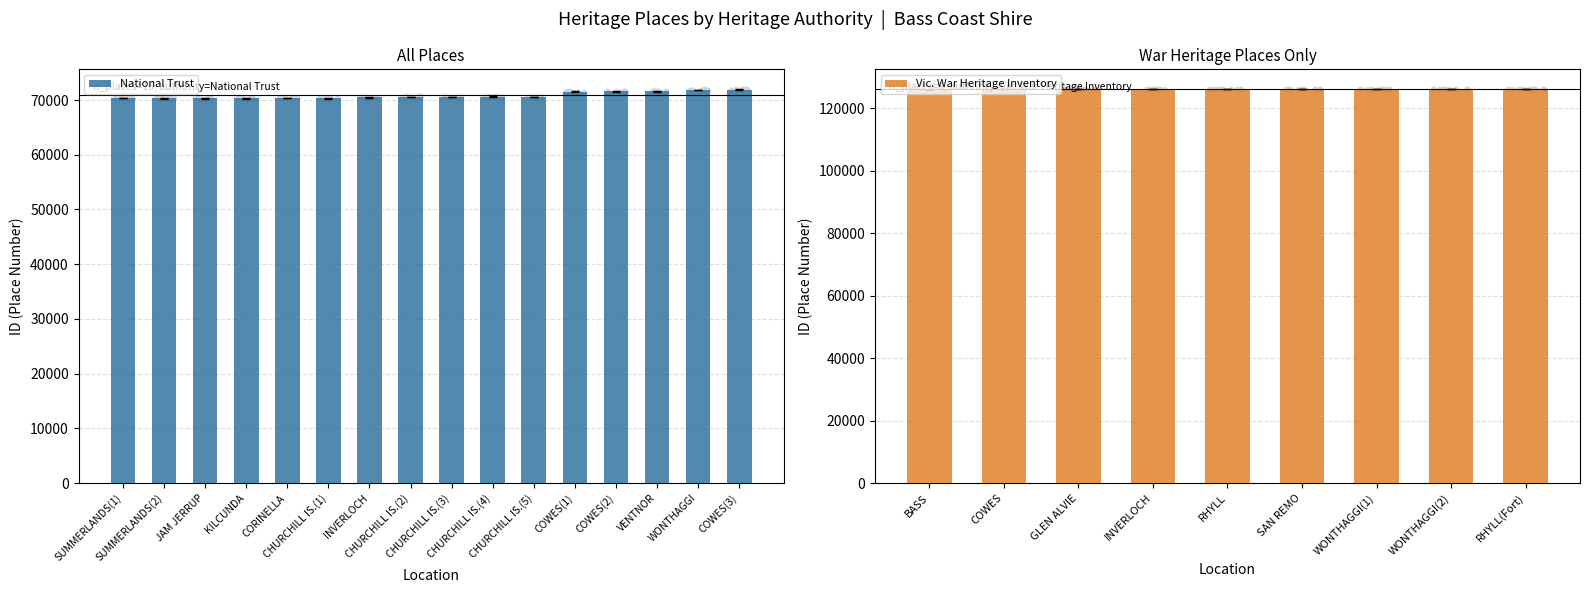

What is the average value of the National Trust series?

70830